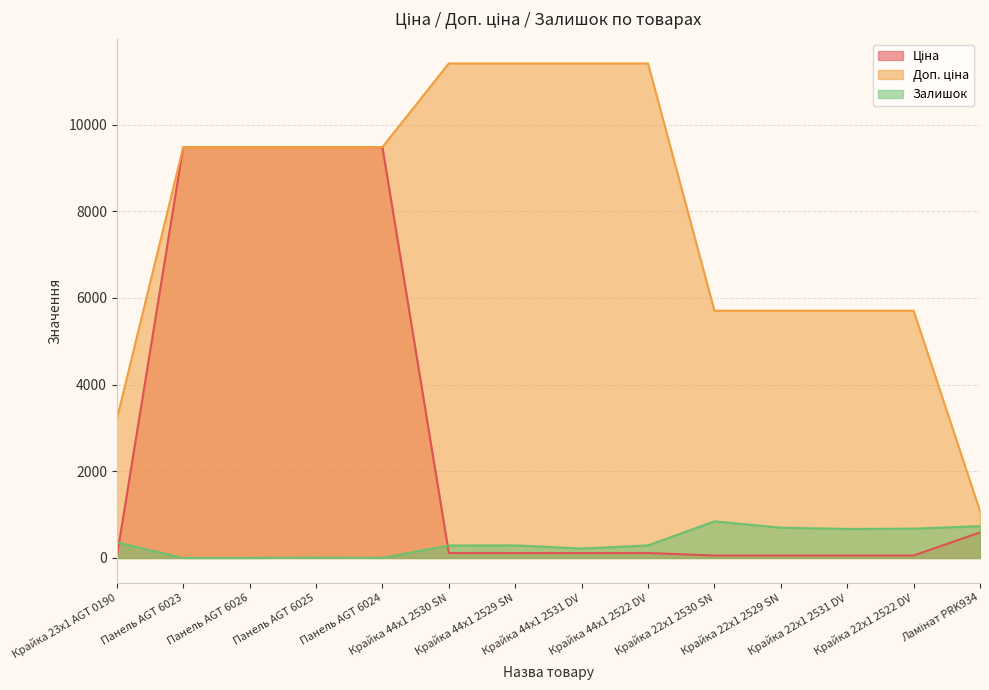

What is the spread (max minus min) of values at Крайка 22x1 2531 DV?

5647.9